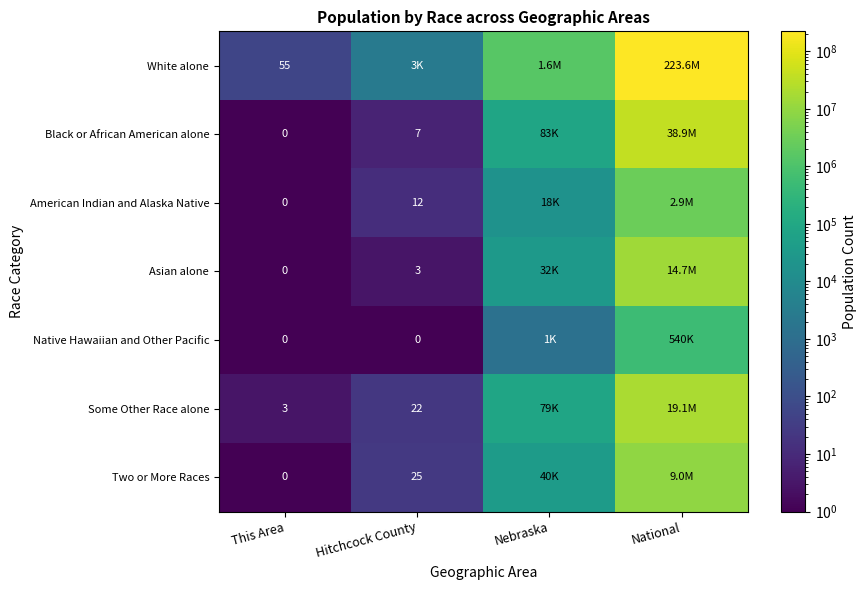

The value of White alone at This Area is 55. True or false?

True